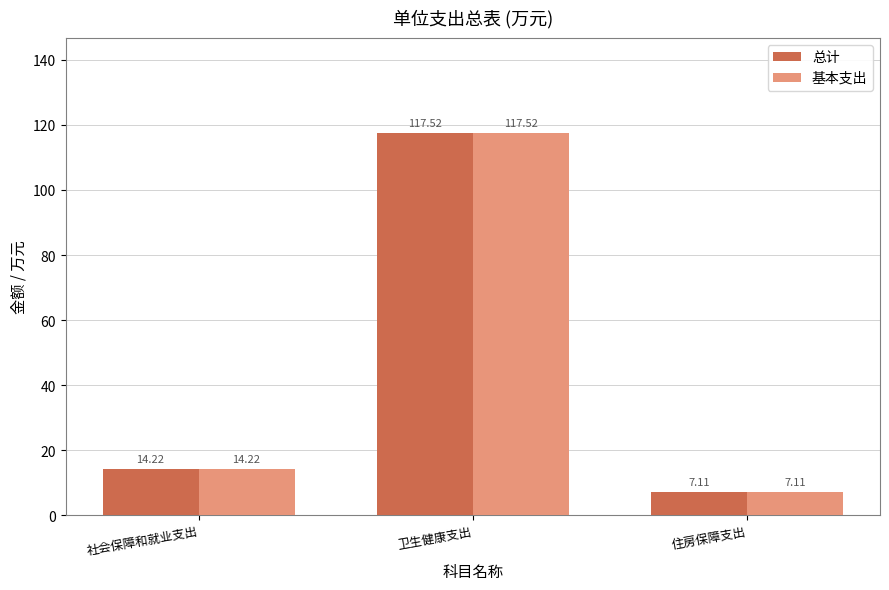

What is the highest value of the 总计 series?

117.5